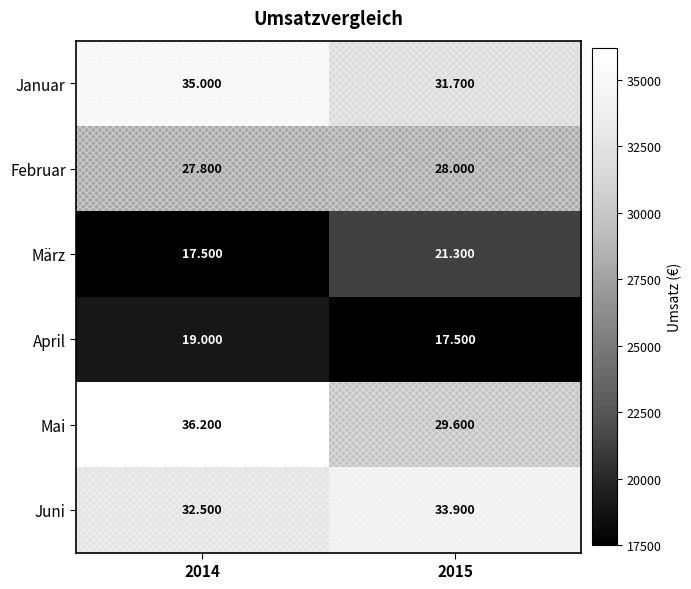

Rank the series at 2015 from highest to lowest value.

Juni, Januar, Mai, Februar, März, April